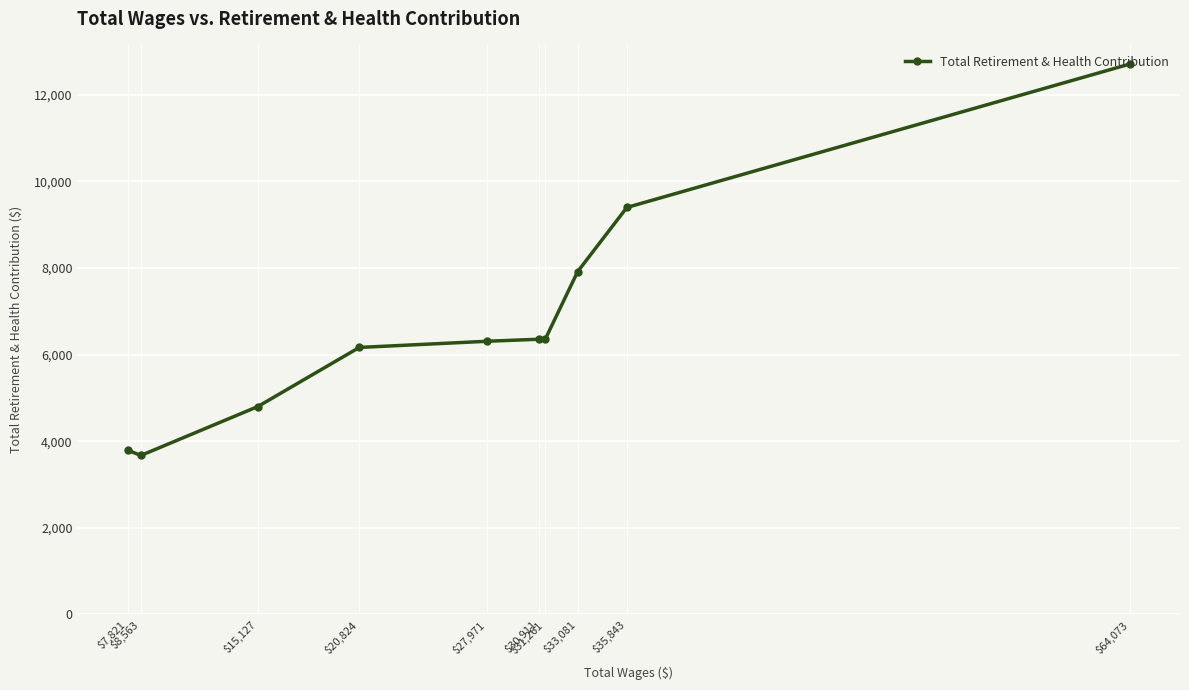

How many interior local valleys (lower than both neighbors) does the data have?

1